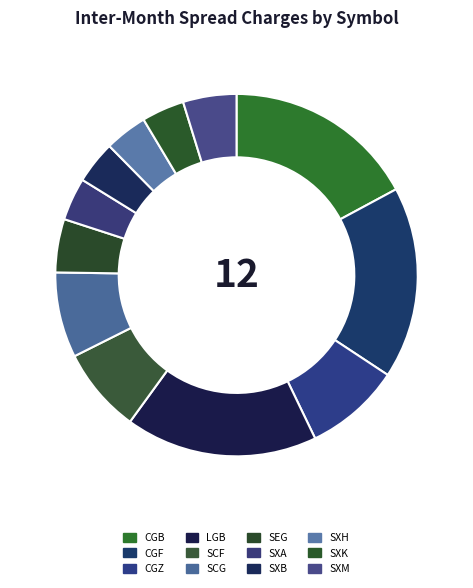

What percentage do SXA and SXB together represent?

7.6%